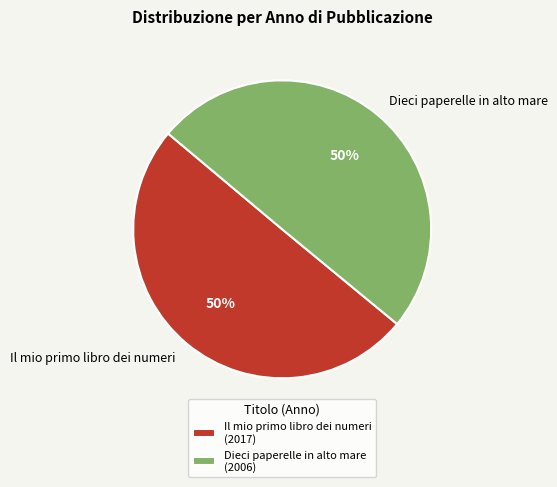

Combined, do Il mio primo libro dei numeri and Dieci paperelle in alto mare account for over 50%?

Yes